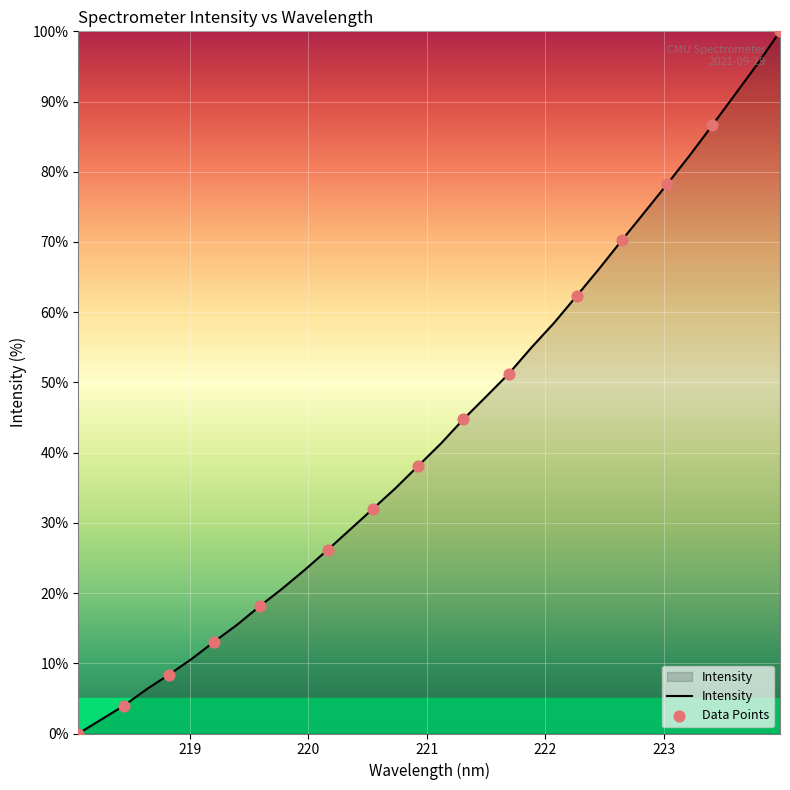

What is the maximum value shown in the chart?

100.0